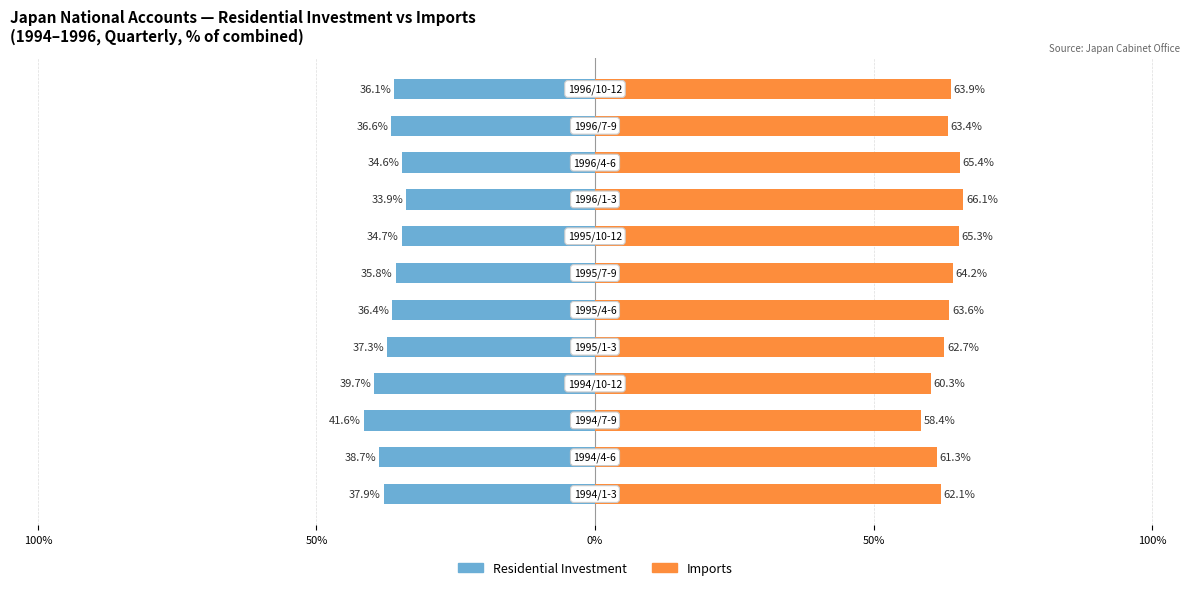

At how many categories does at least one series exceed 51?

12